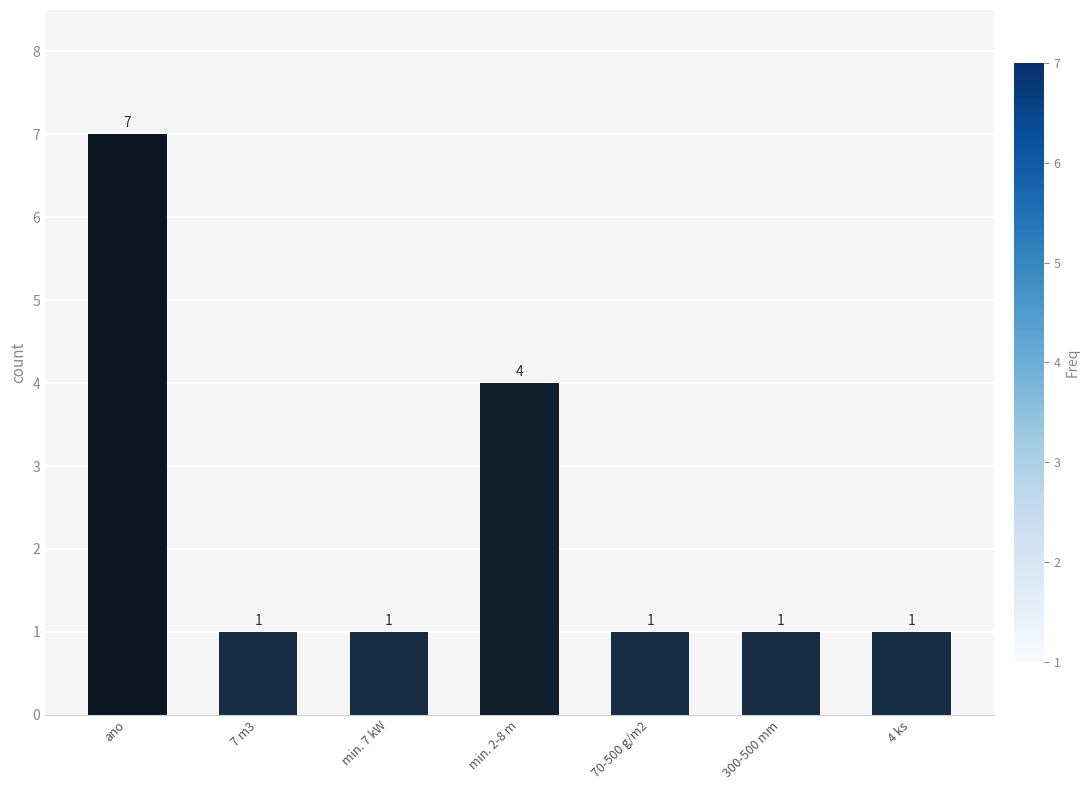

What position from the right is min. 7 kW?

5